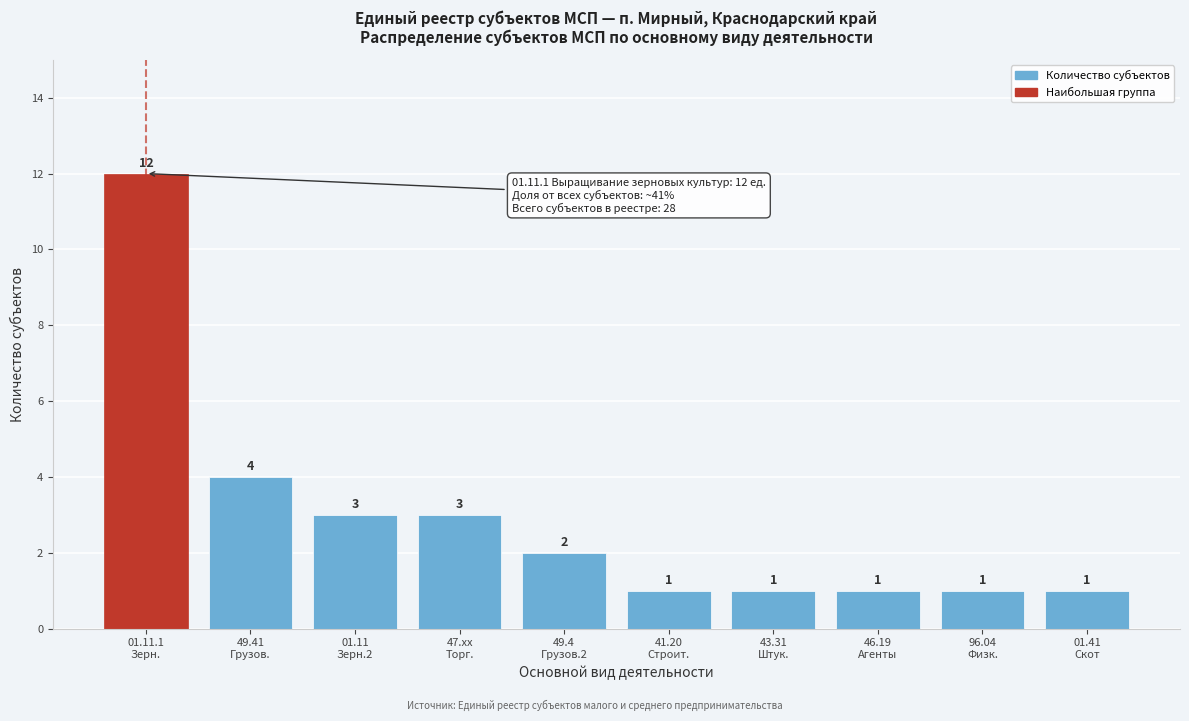

Reading left to right, what are all the values shown in this chart?

12	4	3	3	2	1	1	1	1	1